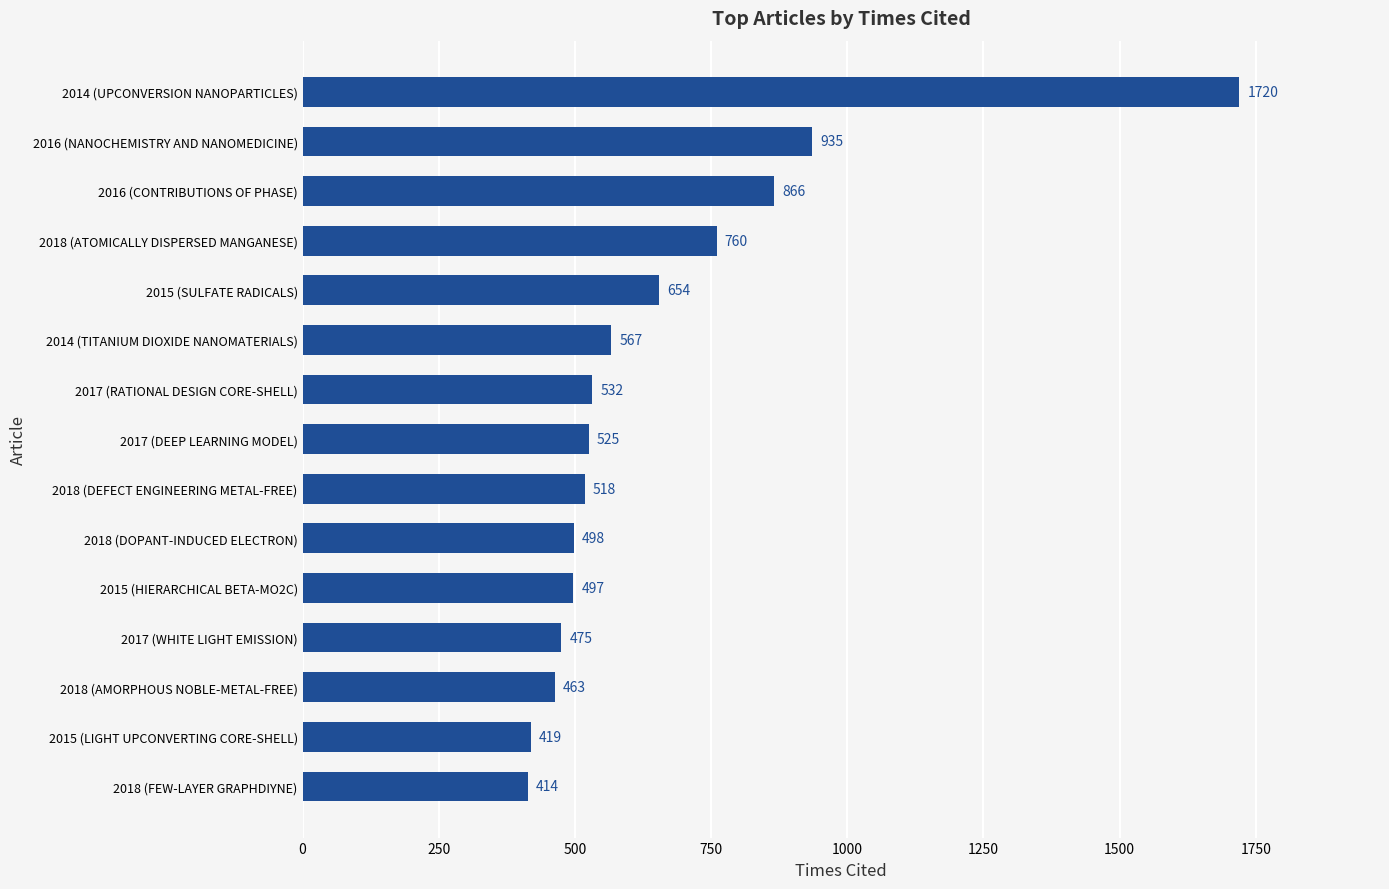

What is the average value?

656